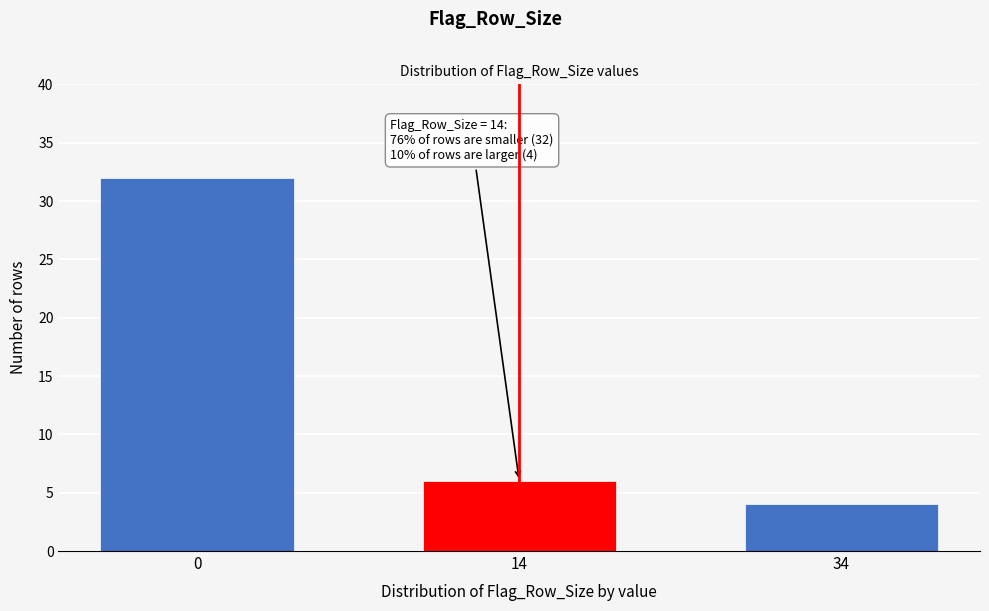

Reading left to right, what are all the values shown in this chart?

32	6	4